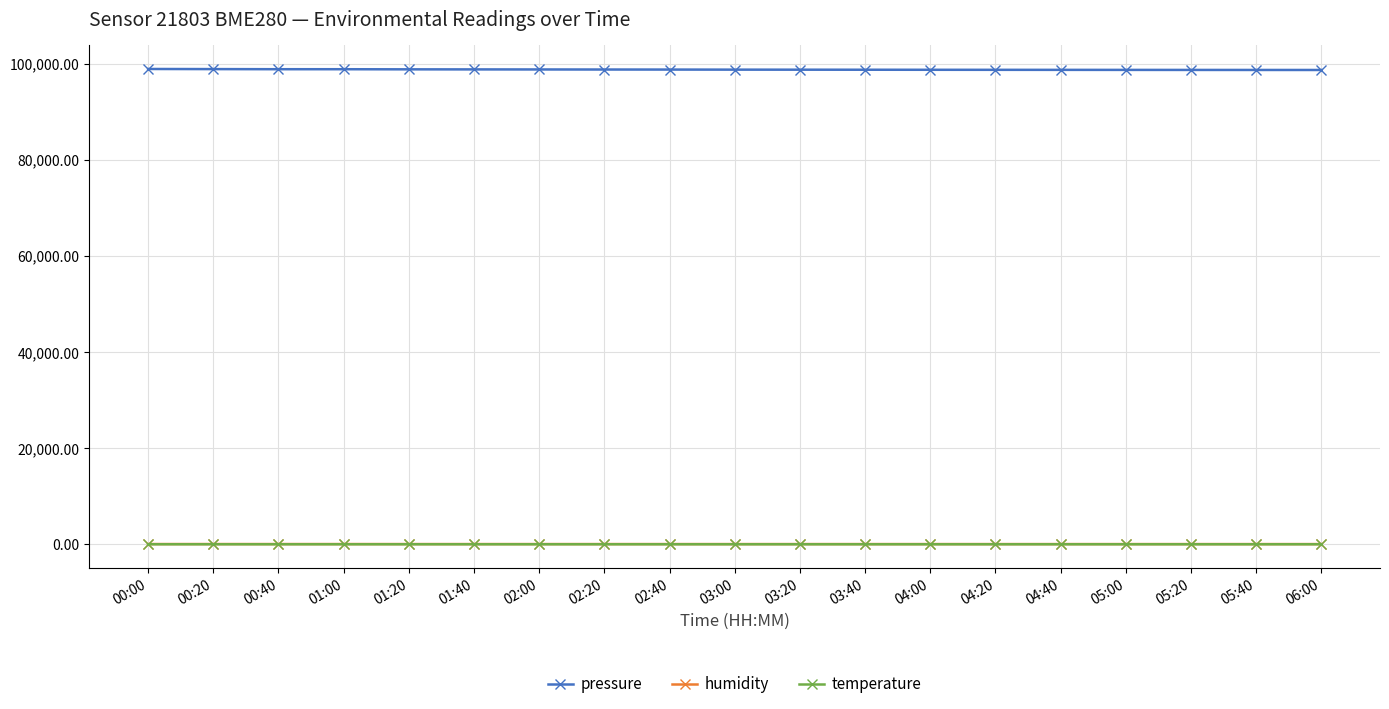

What is the greatest value displayed?

98917.6